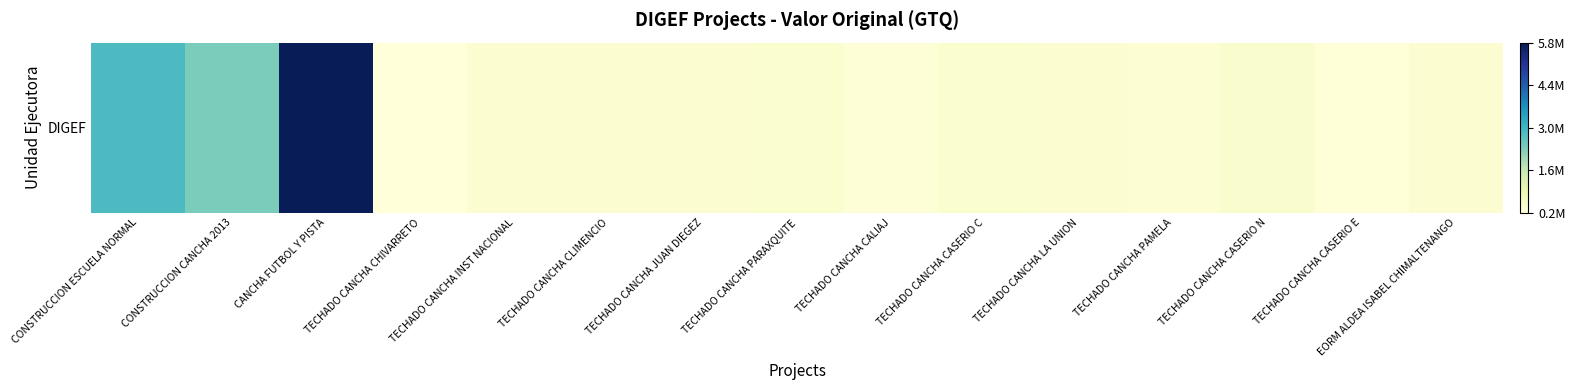

How many distinct data groups are displayed?

1